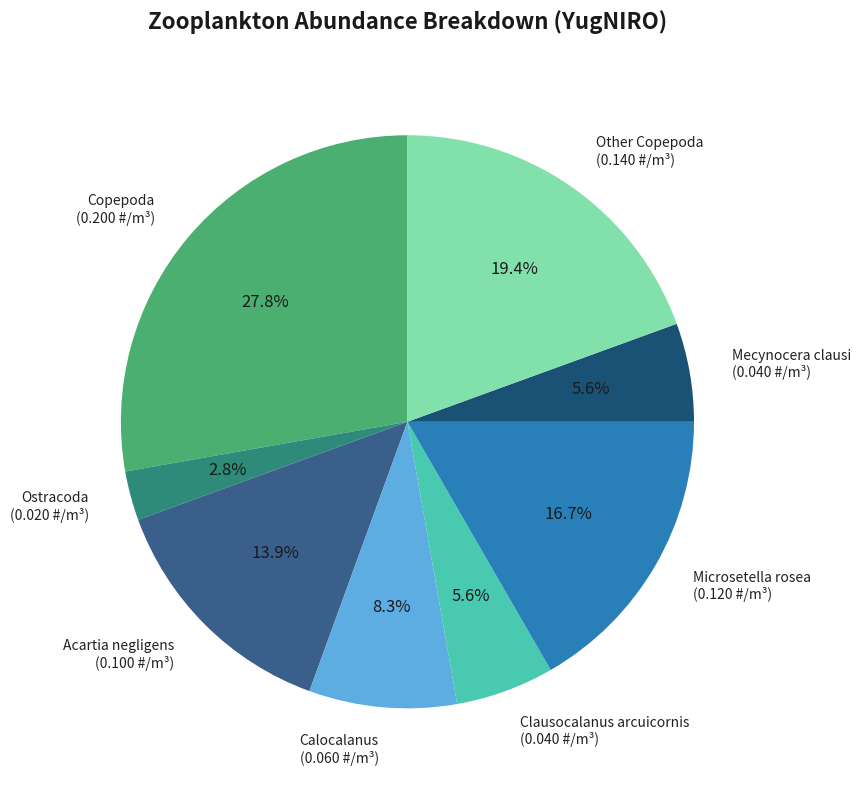

What percentage do Ostracoda and Other Copepoda together represent?

22.2%